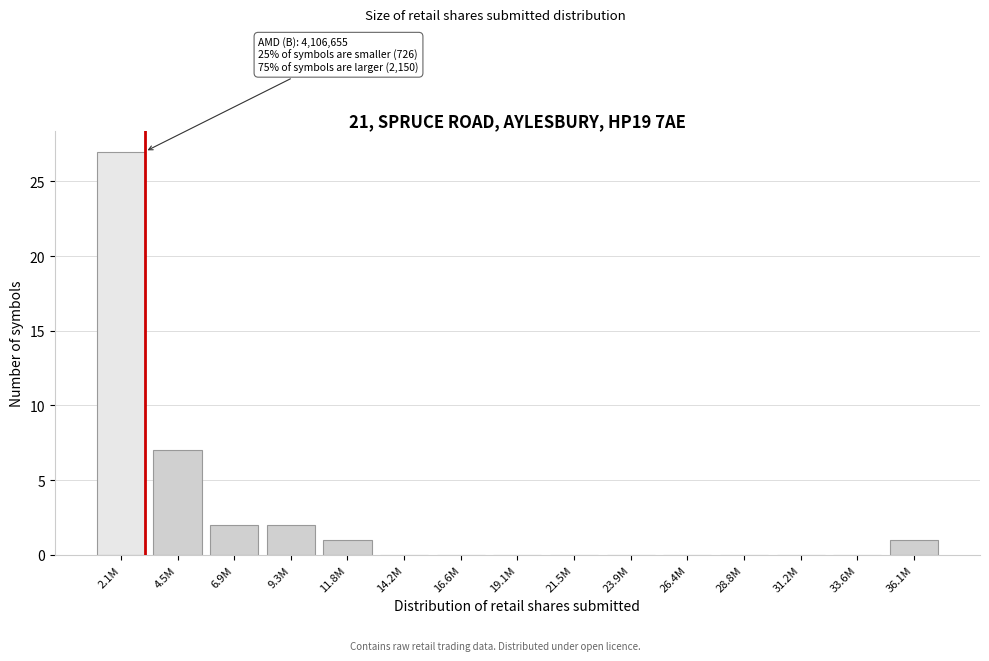

Reading right to left, transcribe all the data shown in this chart.

36.1M=1	33.6M=0	31.2M=0	28.8M=0	26.4M=0	23.9M=0	21.5M=0	19.1M=0	16.6M=0	14.2M=0	11.8M=1	9.3M=2	6.9M=2	4.5M=7	2.1M=27